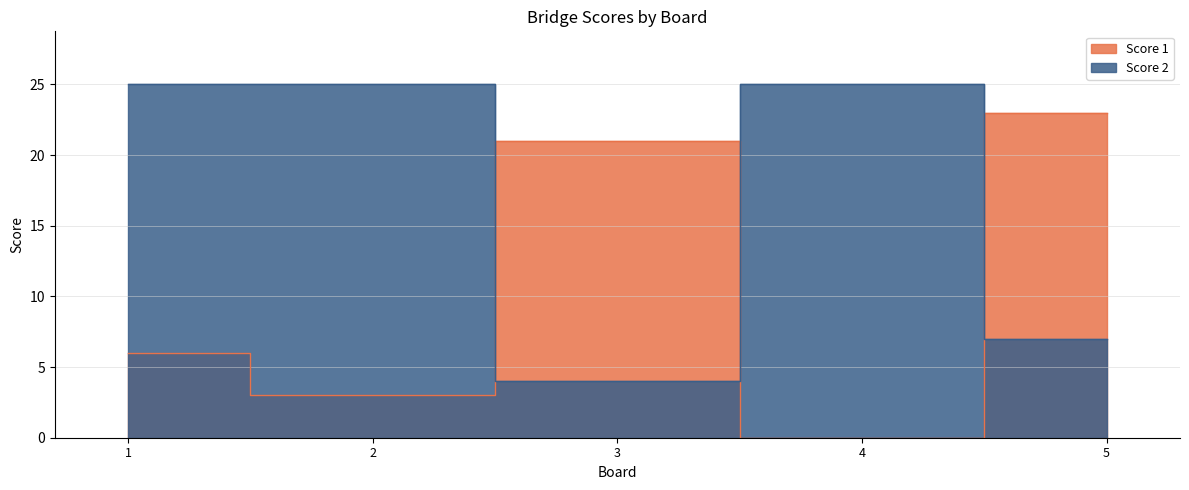

The value of Score 1 at 4 is -13. True or false?

False